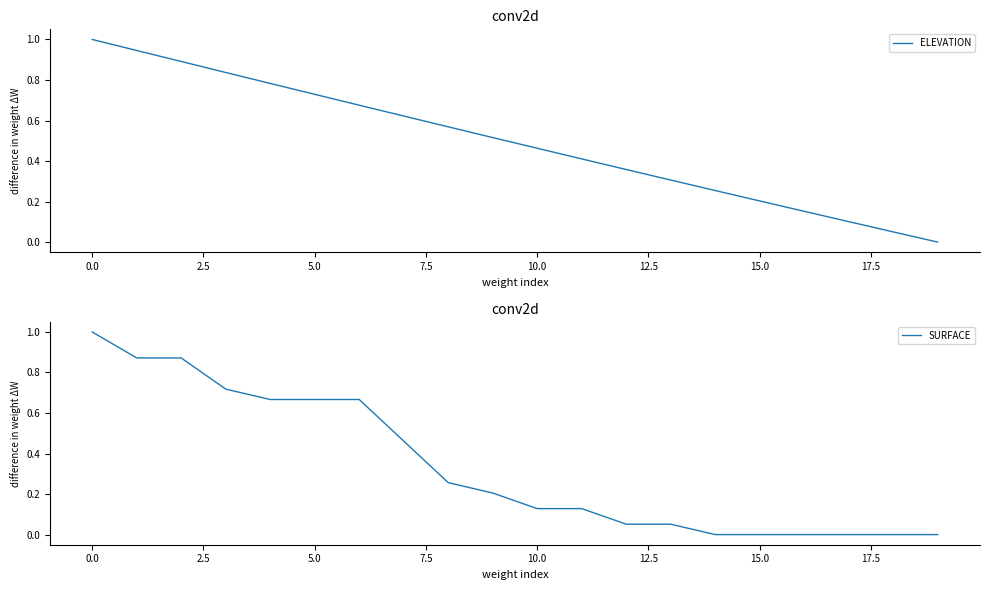

What are all the series names shown in the legend?

ELEVATION, SURFACE